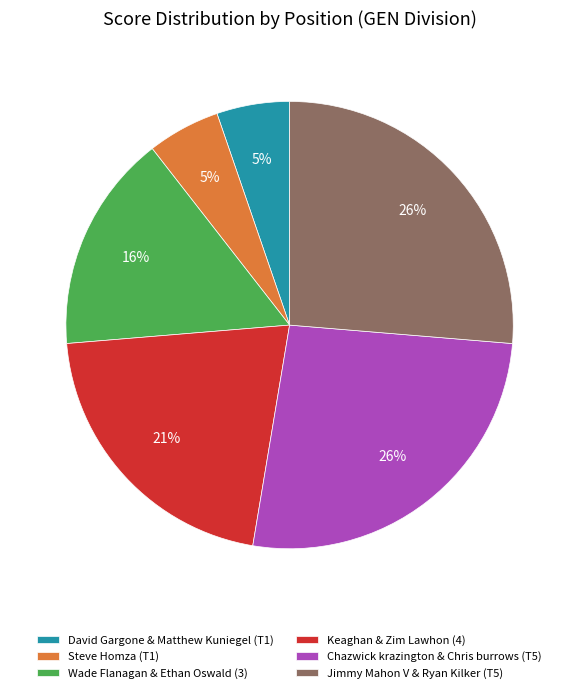

Is it true that Jimmy Mahon V & Ryan Kilker (T5) is 18% of the pie?

False